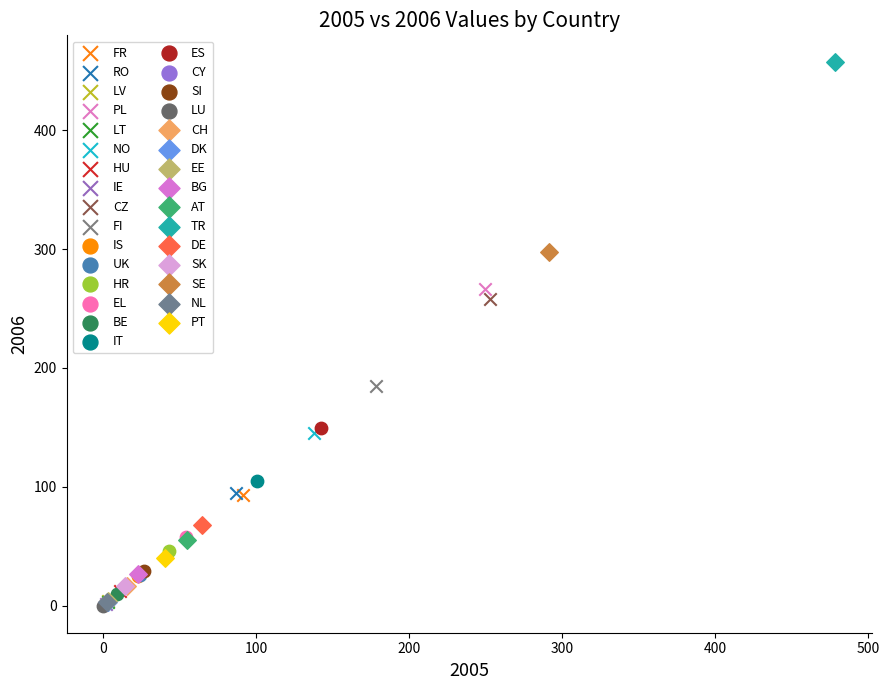

What are all the series names shown in the legend?

FR, RO, LV, PL, LT, NO, HU, IE, CZ, FI, IS, UK, HR, EL, BE, IT, ES, CY, SI, LU, CH, DK, EE, BG, AT, TR, DE, SK, SE, NL, PT